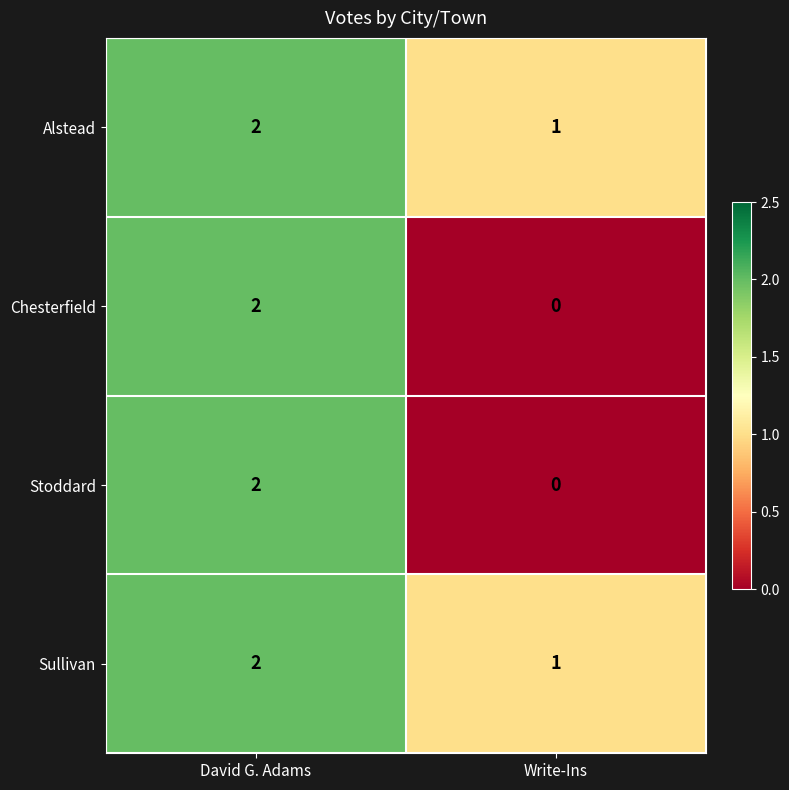

Reading left to right, what are all the values shown in this chart?

Alstead: 2	1
Chesterfield: 2	0
Stoddard: 2	0
Sullivan: 2	1